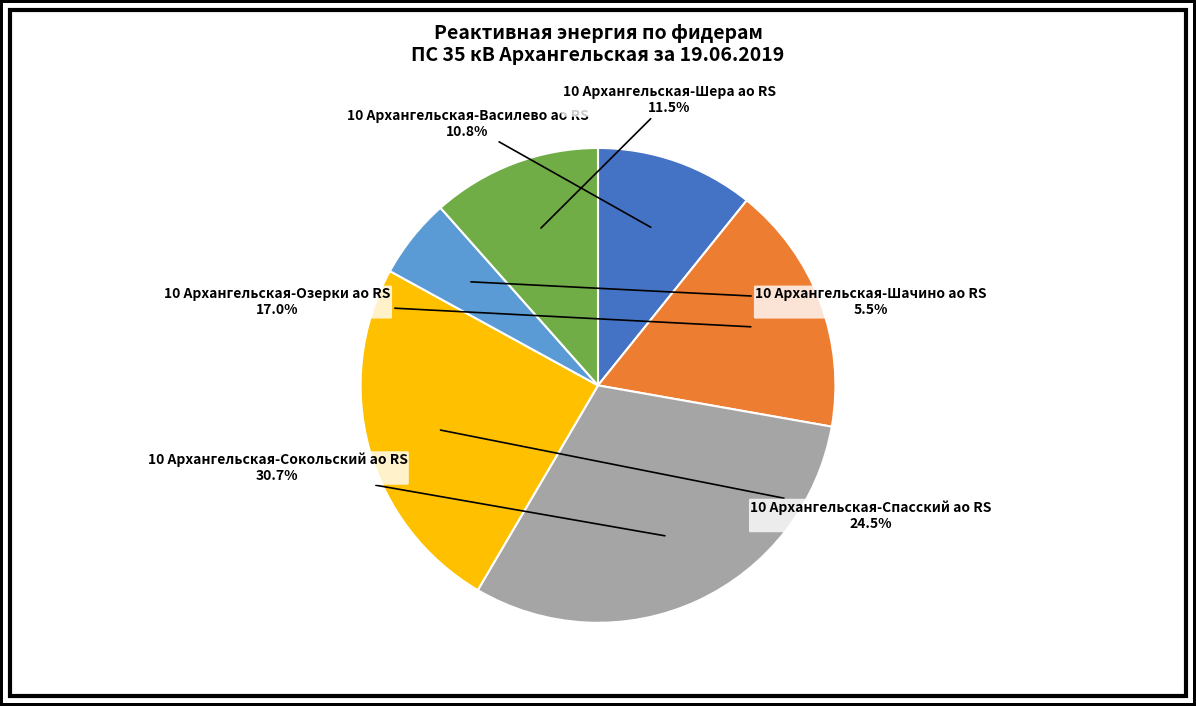

To the nearest percent, what percentage of the pie is 10 Архангельская-Спасский ао RS?

25%